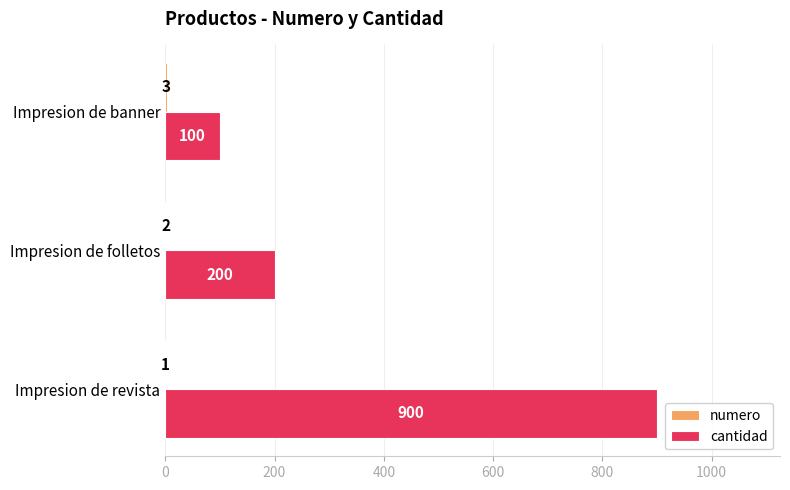

At which label is cantidad closest to 500?

Impresion de folletos